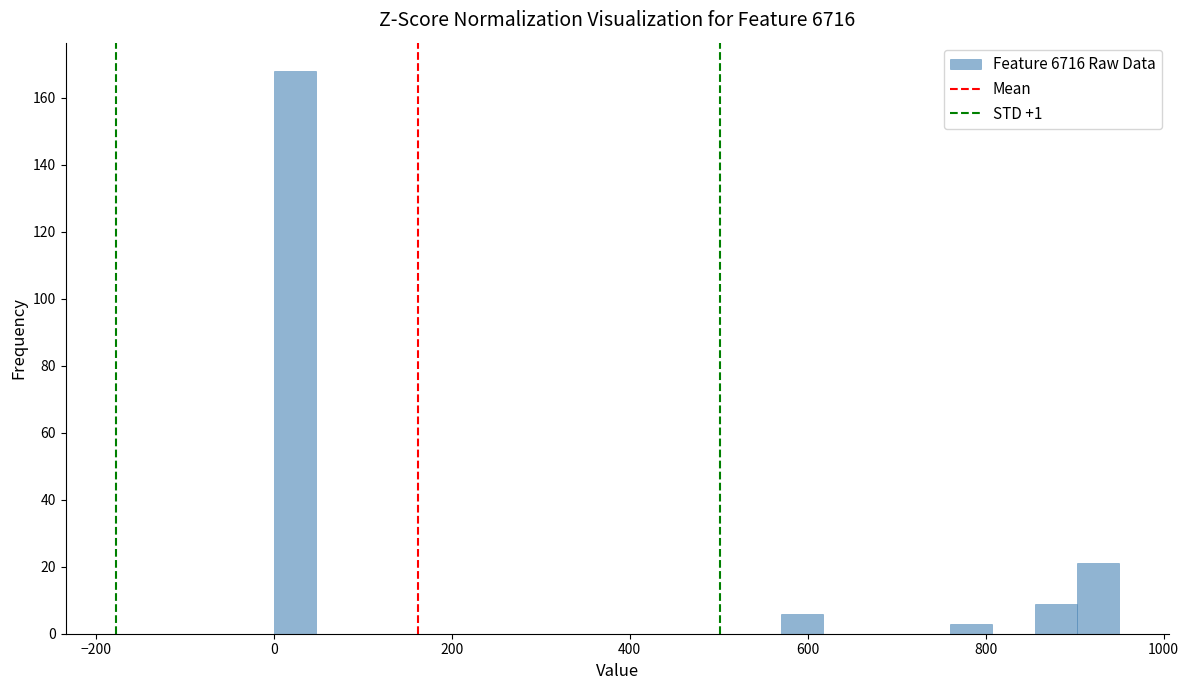

Read against the x-axis, roughly where is the centre of the tallest bar?

20